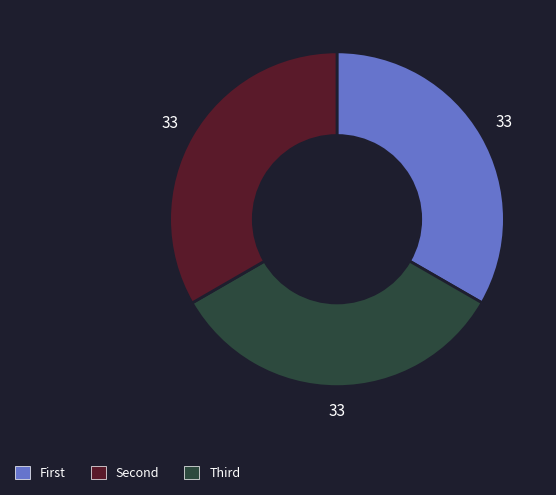

Does any single category account for the majority?

No